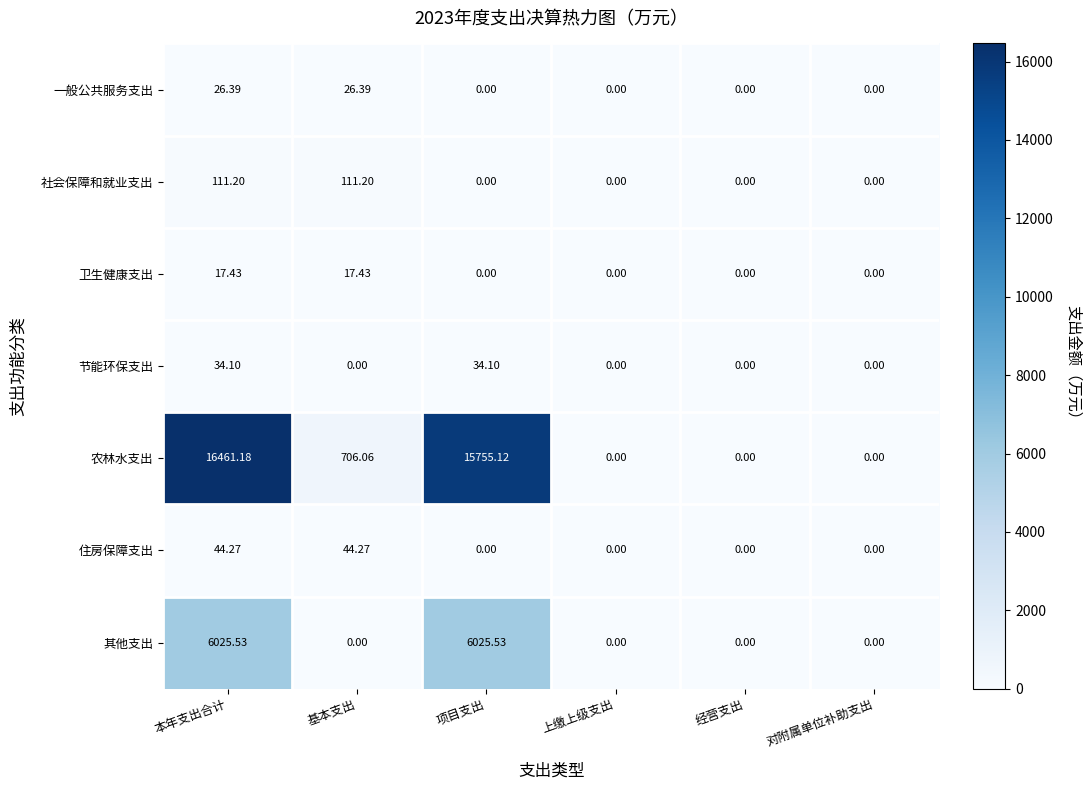

Count the number of data series in this chart.

7